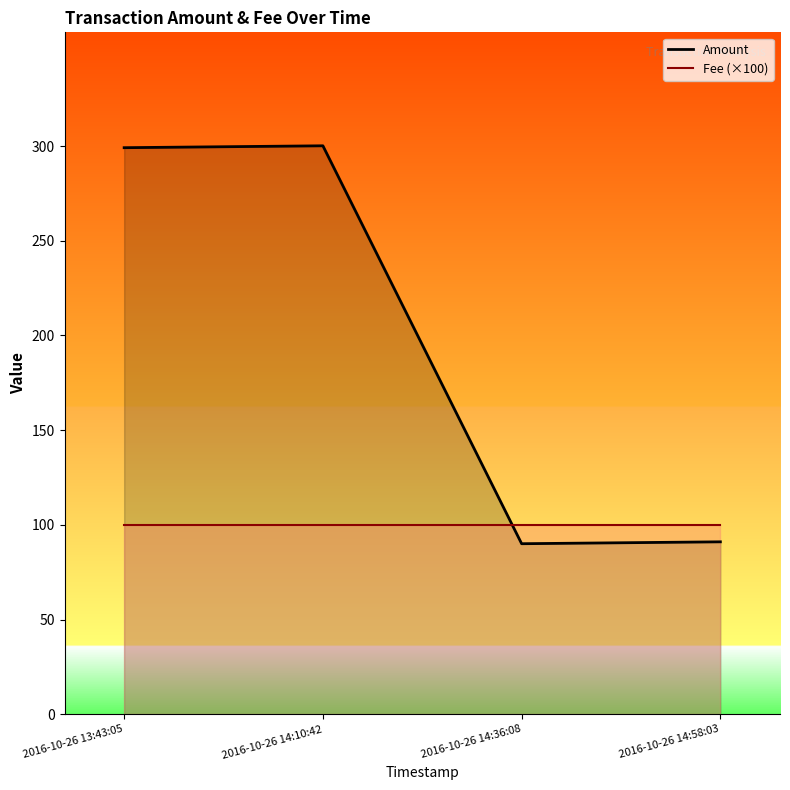

Does the chart have visible grid lines?

No